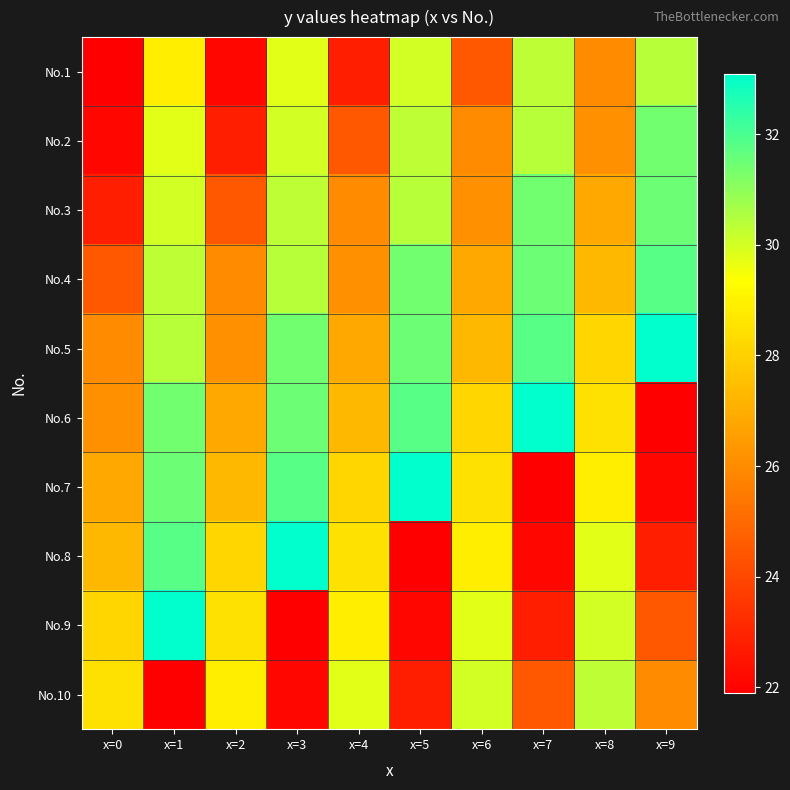

Reading left to right, transcribe all the data shown in this chart.

No.1: x=0=21.9	x=1=28.9	x=2=22.1	x=3=29.8	x=4=22.8	x=5=30.0	x=6=24.5	x=7=30.3	x=8=26.0	x=9=30.4
No.2: x=0=22.1	x=1=29.8	x=2=22.8	x=3=30.0	x=4=24.5	x=5=30.3	x=6=26.0	x=7=30.4	x=8=26.1	x=9=31.4
No.3: x=0=22.8	x=1=30.0	x=2=24.5	x=3=30.3	x=4=26.0	x=5=30.4	x=6=26.1	x=7=31.4	x=8=26.8	x=9=31.5
No.4: x=0=24.5	x=1=30.3	x=2=26.0	x=3=30.4	x=4=26.1	x=5=31.4	x=6=26.8	x=7=31.5	x=8=27.3	x=9=31.8
No.5: x=0=26.0	x=1=30.4	x=2=26.1	x=3=31.4	x=4=26.8	x=5=31.5	x=6=27.3	x=7=31.8	x=8=28.2	x=9=33.1
No.6: x=0=26.1	x=1=31.4	x=2=26.8	x=3=31.5	x=4=27.3	x=5=31.8	x=6=28.2	x=7=33.1	x=8=28.5	x=9=21.9
No.7: x=0=26.8	x=1=31.5	x=2=27.3	x=3=31.8	x=4=28.2	x=5=33.1	x=6=28.5	x=7=21.9	x=8=28.9	x=9=22.1
No.8: x=0=27.3	x=1=31.8	x=2=28.2	x=3=33.1	x=4=28.5	x=5=21.9	x=6=28.9	x=7=22.1	x=8=29.8	x=9=22.8
No.9: x=0=28.2	x=1=33.1	x=2=28.5	x=3=21.9	x=4=28.9	x=5=22.1	x=6=29.8	x=7=22.8	x=8=30.0	x=9=24.5
No.10: x=0=28.5	x=1=21.9	x=2=28.9	x=3=22.1	x=4=29.8	x=5=22.8	x=6=30.0	x=7=24.5	x=8=30.3	x=9=26.0